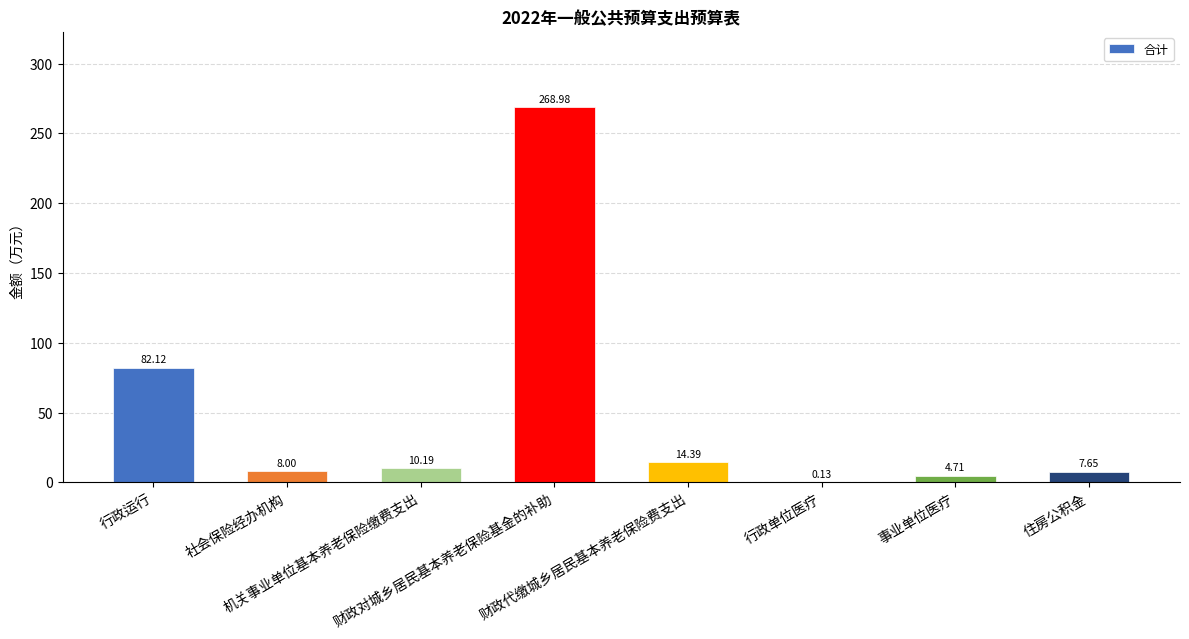

What is the sum of all values?

396.2